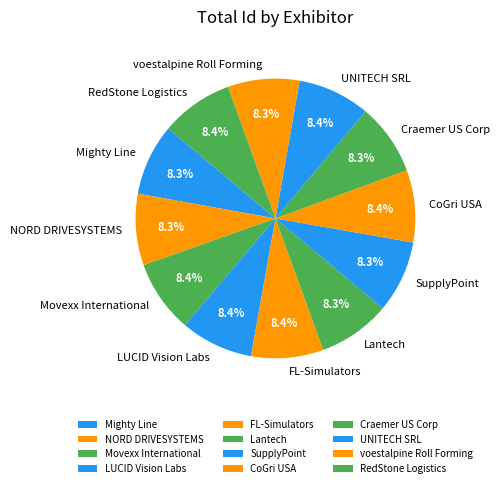

Is the sum of Lantech and Craemer US Corp greater than half?

No